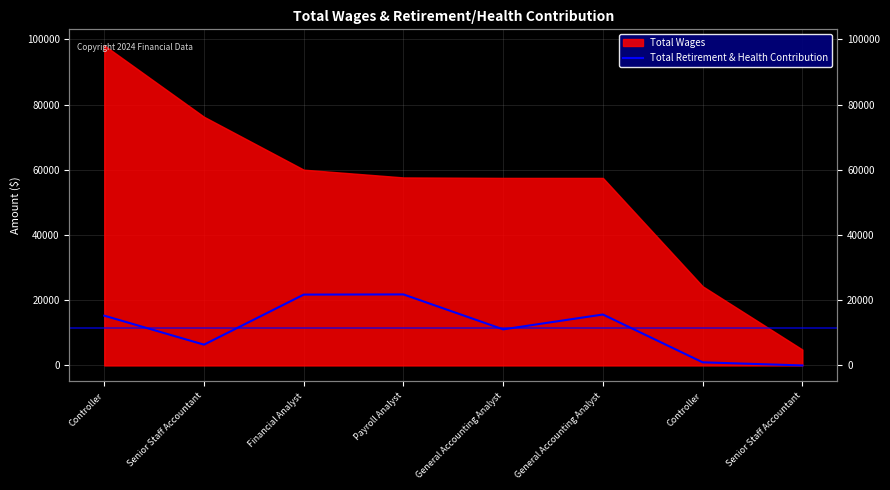

Where is the first local maximum?

Payroll Analyst